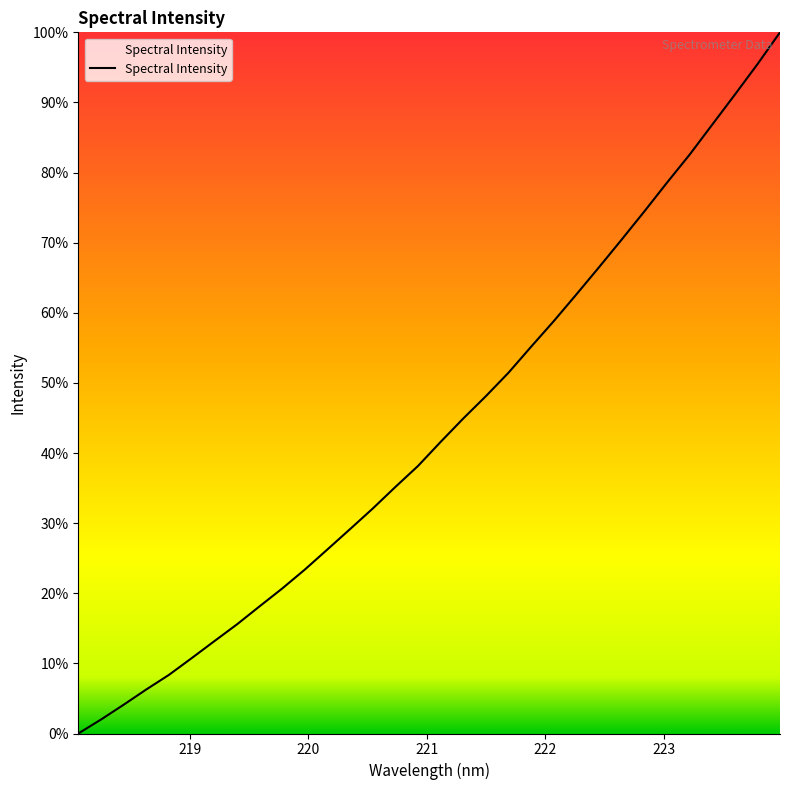

Count the number of data series in this chart.

1